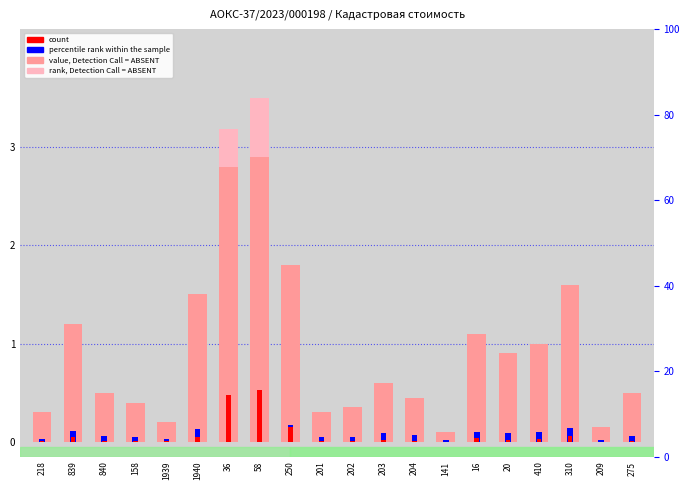

The value of count at 58 is 0.2. True or false?

False